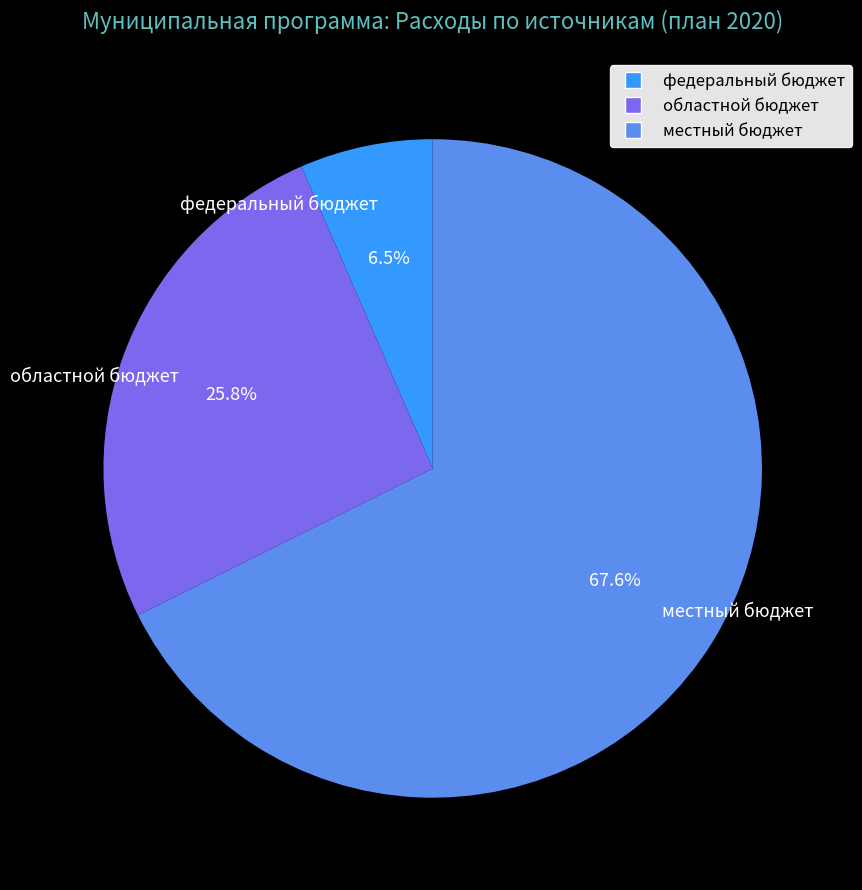

Which slice is the smallest?

федеральный бюджет